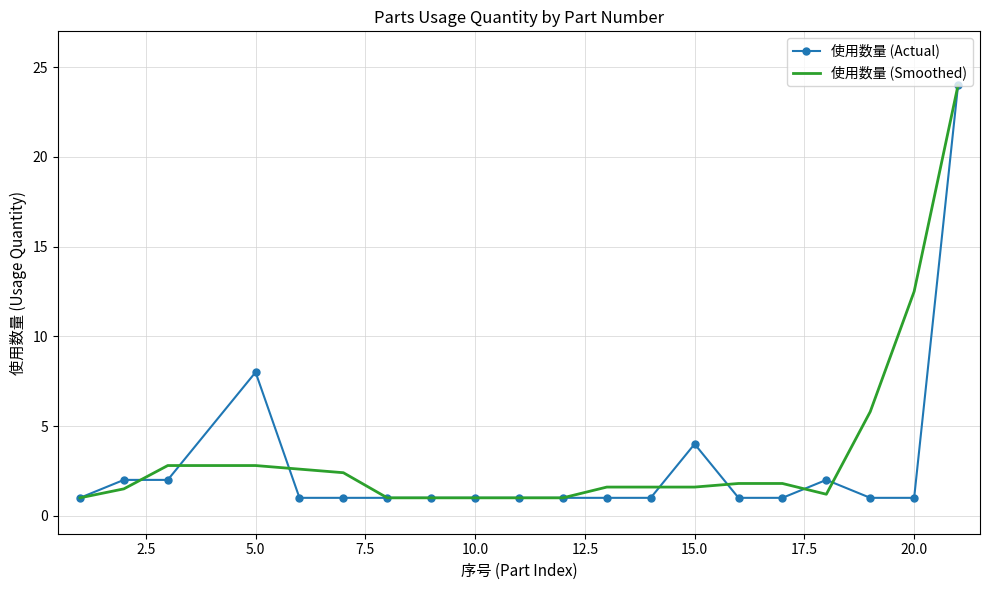

What is the smallest value displayed?

1.0